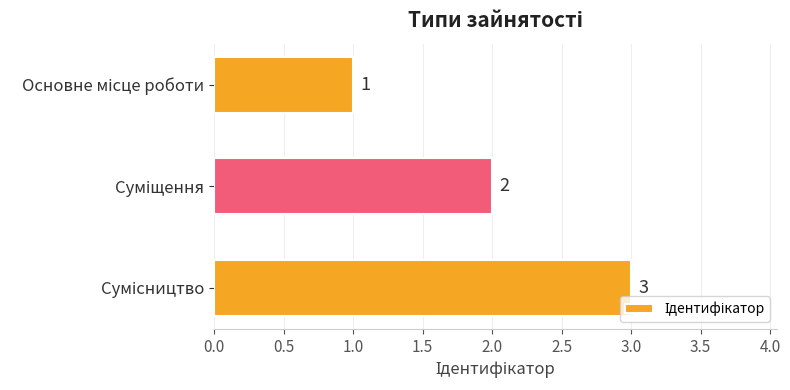

What is the difference between the maximum and minimum values?

2